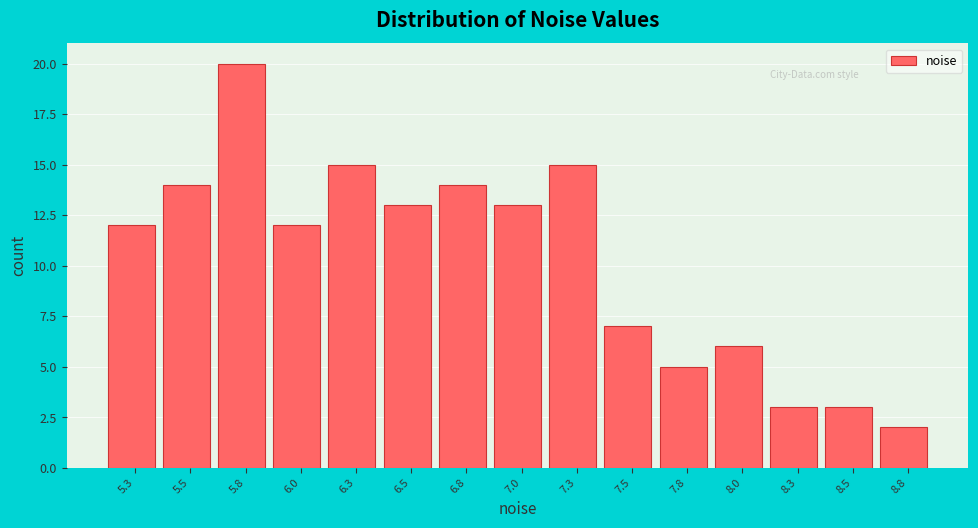

Reading right to left, what are all the values shown in this chart?

8.8=2	8.5=3	8.3=3	8.0=6	7.8=5	7.5=7	7.3=15	7.0=13	6.8=14	6.5=13	6.3=15	6.0=12	5.8=20	5.5=14	5.3=12